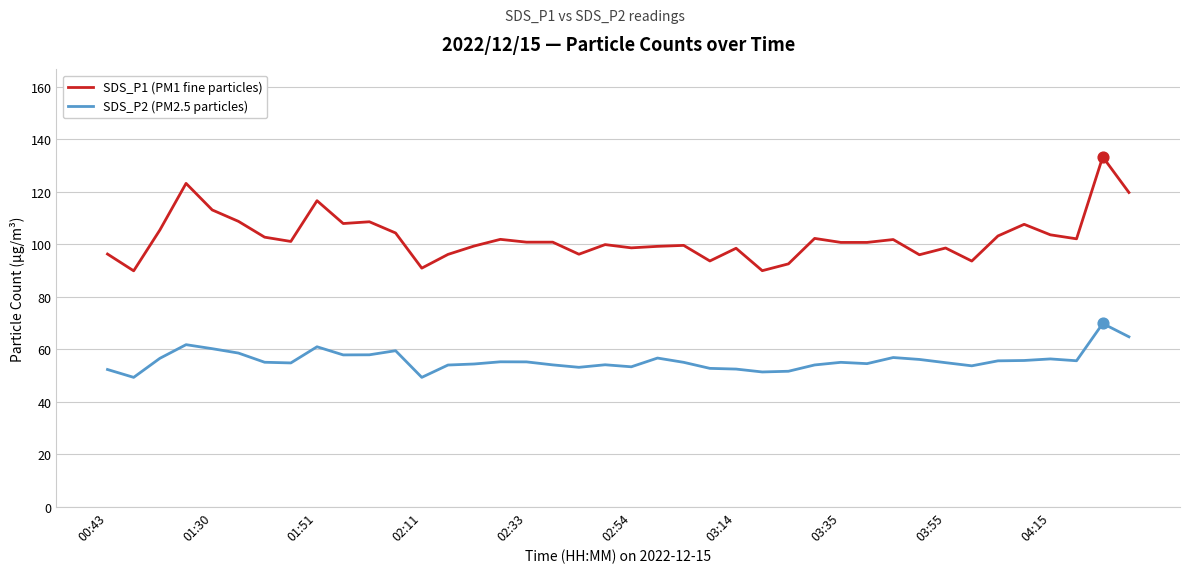

Rank the series by their average value, from highest to lowest.

SDS_P1 (PM1 fine particles), SDS_P2 (PM2.5 particles)